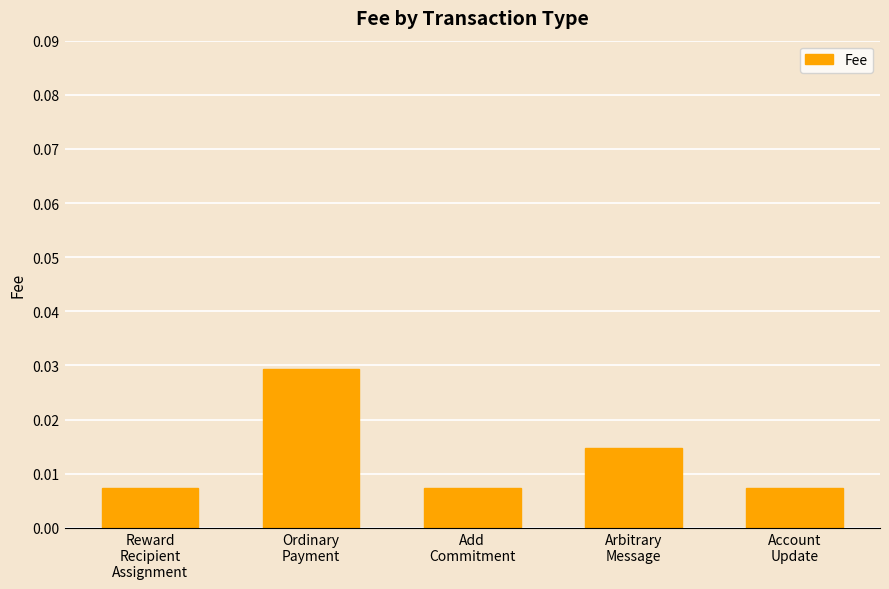

What is the label of the 3rd bar from the left?

Add
Commitment